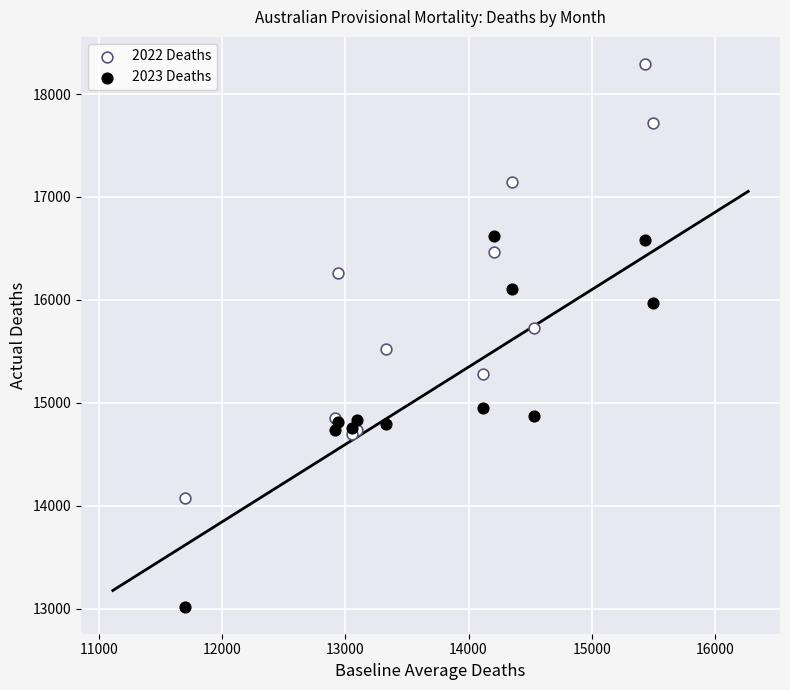

Across all series, what Y value is closest to 15655?

15726